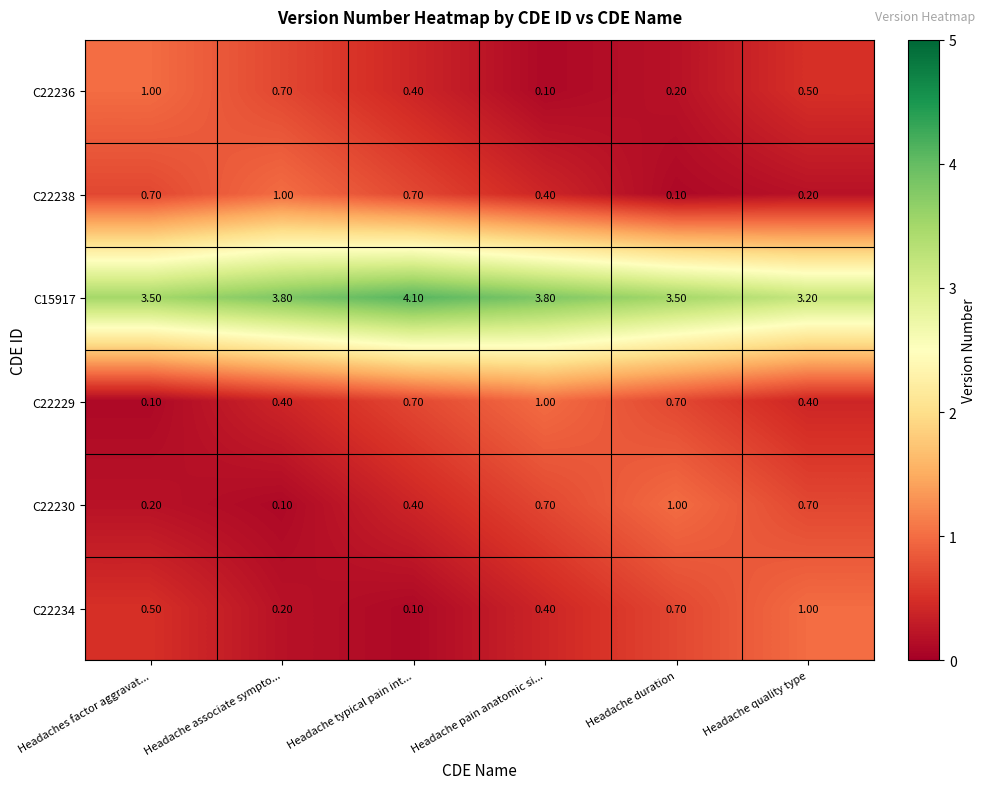

Which category has the lowest value in the C15917 series?

Headache quality type